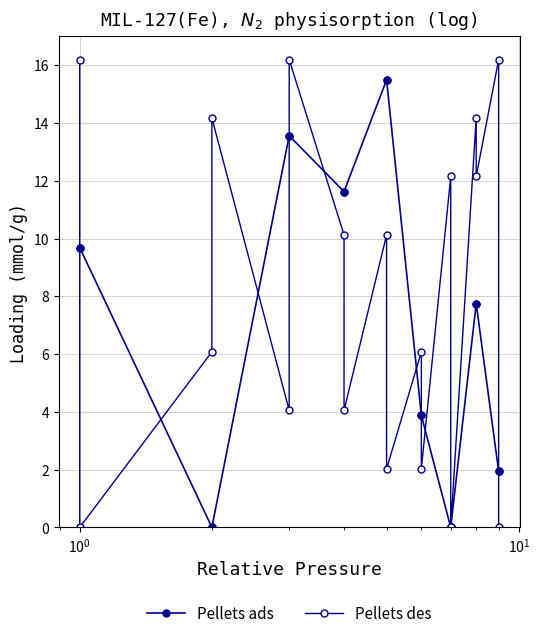

How many lines are shown in the chart?

2